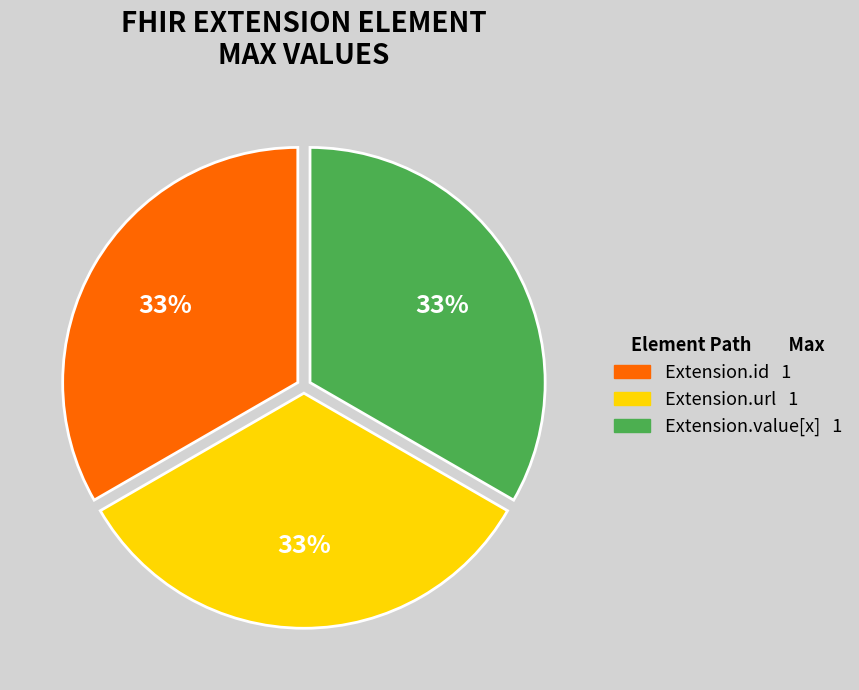

To the nearest percent, what is the average slice percentage?

33%